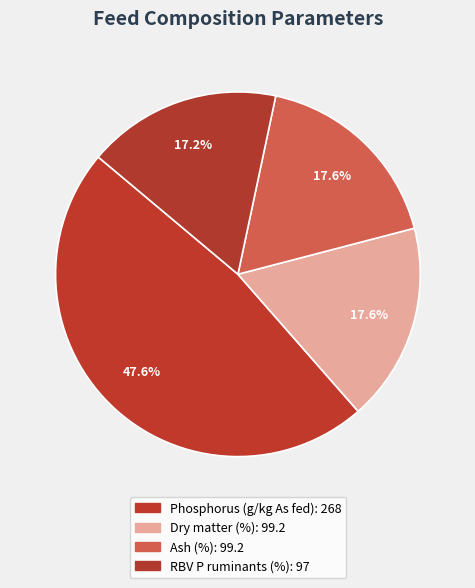

To the nearest percent, what is the difference between the Phosphorus (g/kg As fed) and Dry matter (%) slice percentages?

30%